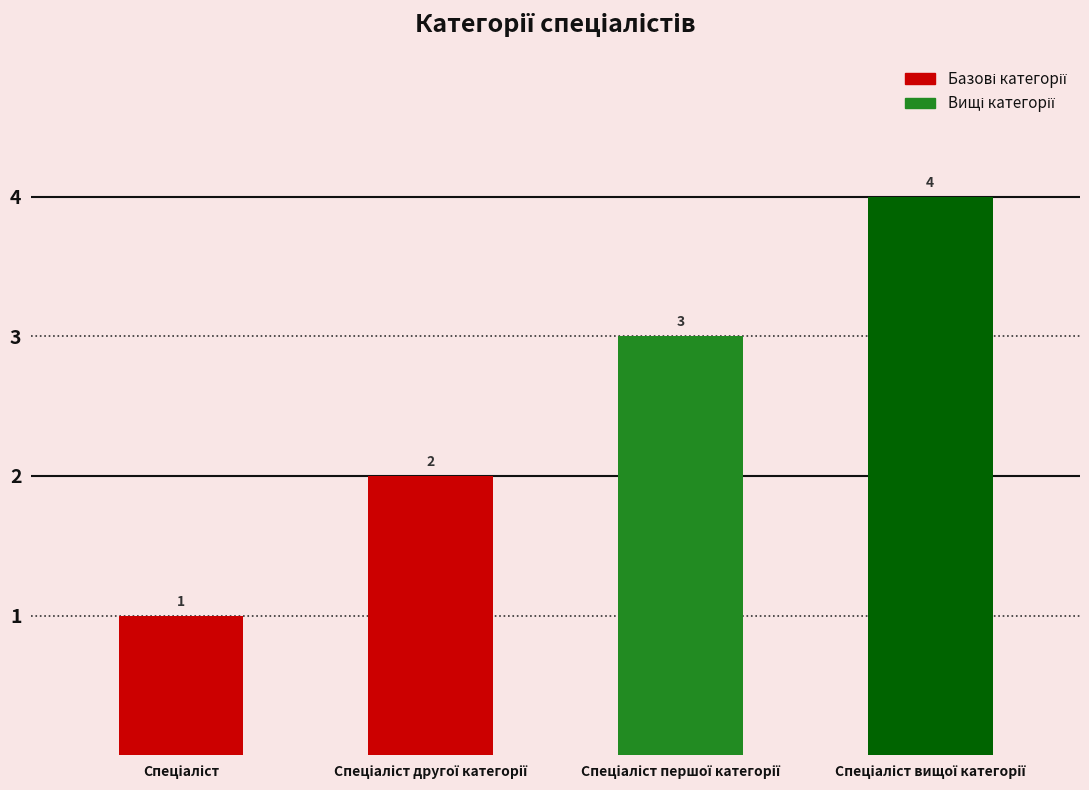

What is the value of the 3rd bar from the left?

3